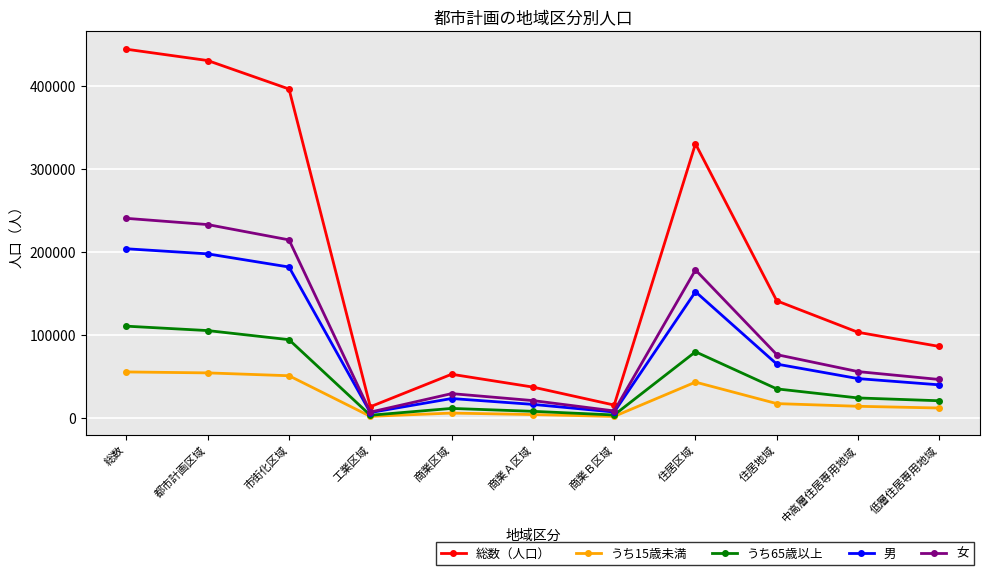

Is it true that 総数（人口） equals 13401 at 工業区域?

True